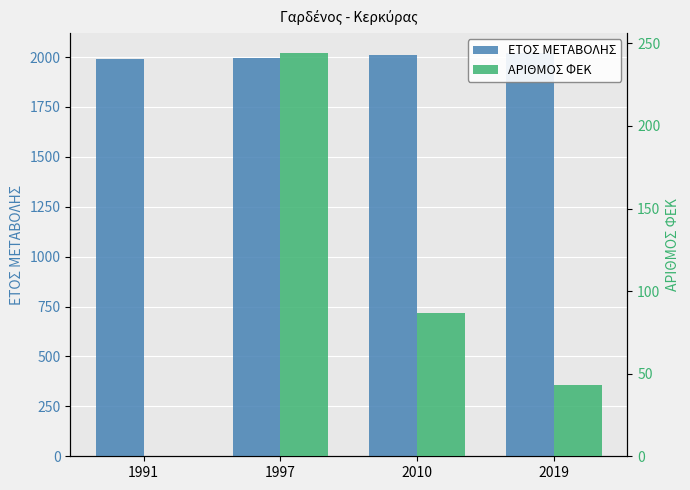

The value of ΑΡΙΘΜΟΣ ΦΕΚ at 2019 is 43. True or false?

True